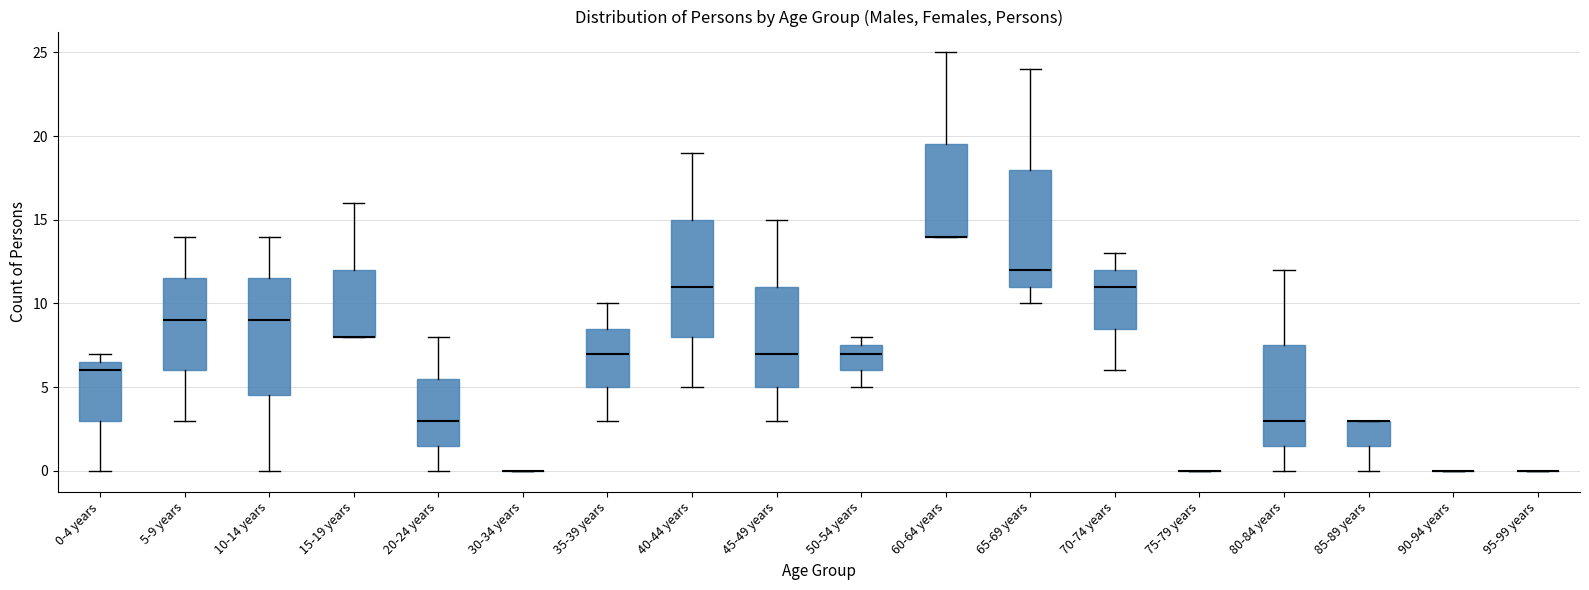

Where does the upper whisker of the box for 35-39 years end on the y-axis? The values are not printed on the chart, so give them approximately, as read against the axis.

10.0